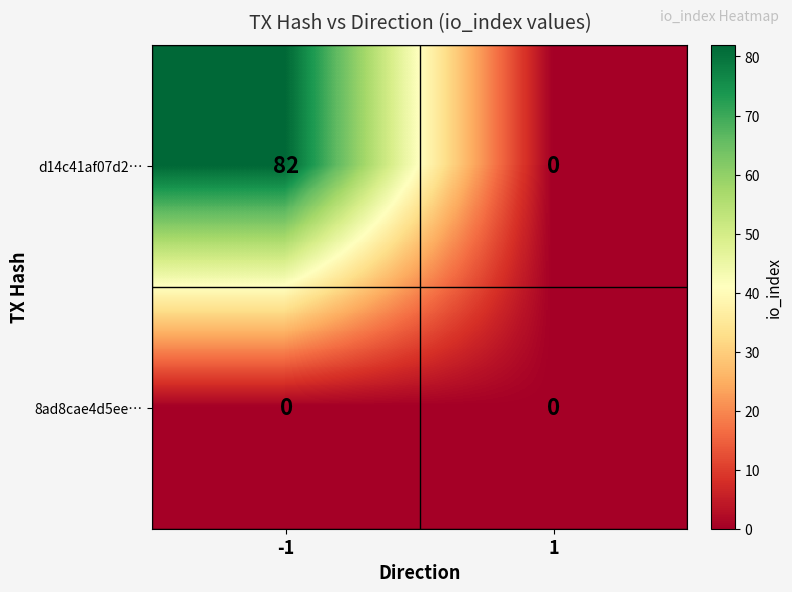

At -1, list the series in order from largest to smallest.

d14c41af07d2…, 8ad8cae4d5ee…